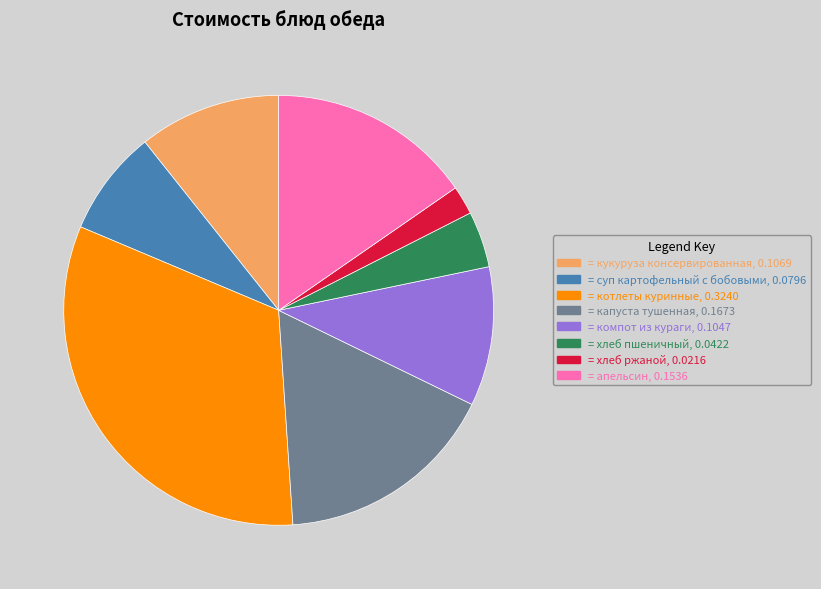

Does any single category account for the majority?

No